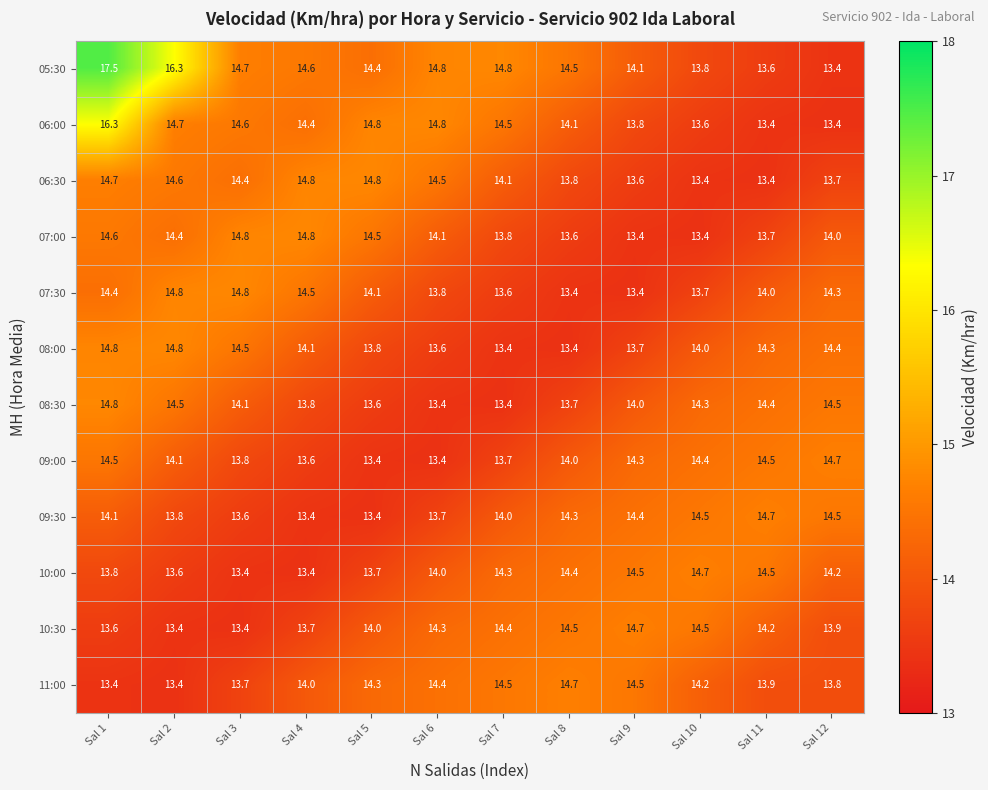

Which series has the largest total across all categories?

05:30